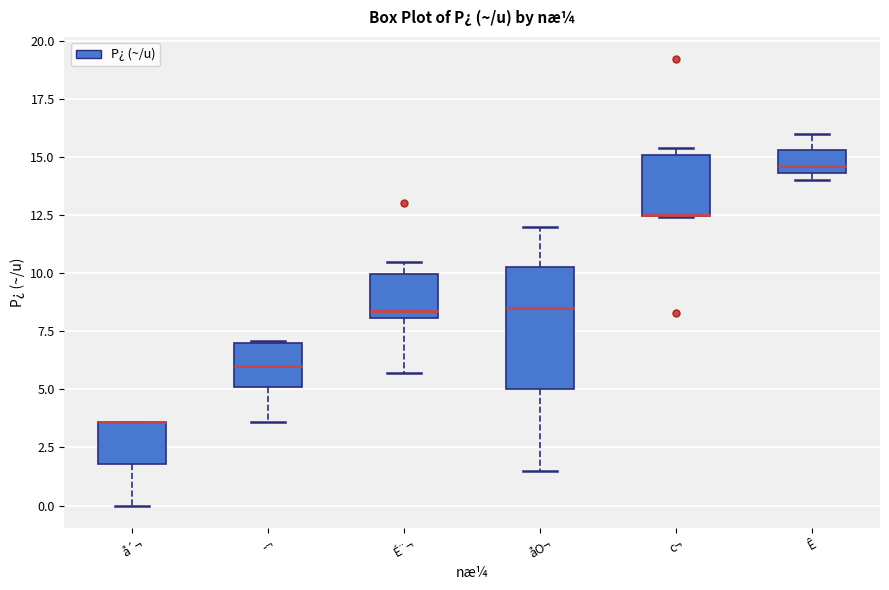

Where does the lower whisker of the box for ­¬ end on the y-axis? The values are not printed on the chart, so give them approximately, as read against the axis.

3.5